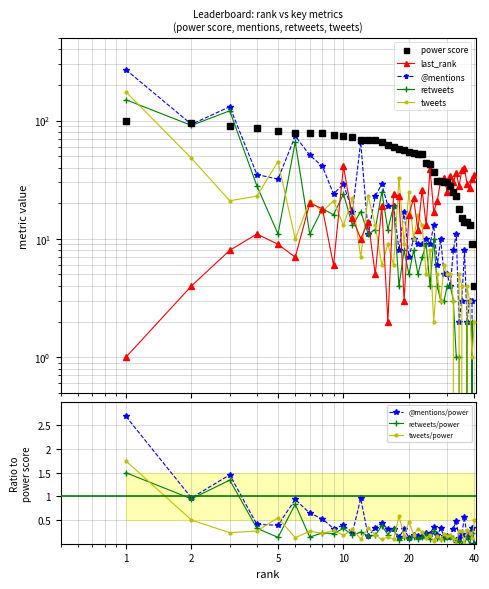

What is the average value of the last_rank series?

21